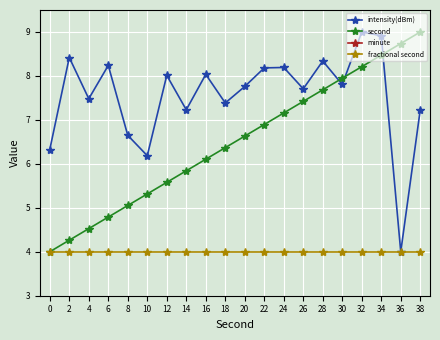

The intensity(dBm) series shows 2.5 at 38. True or false?

False